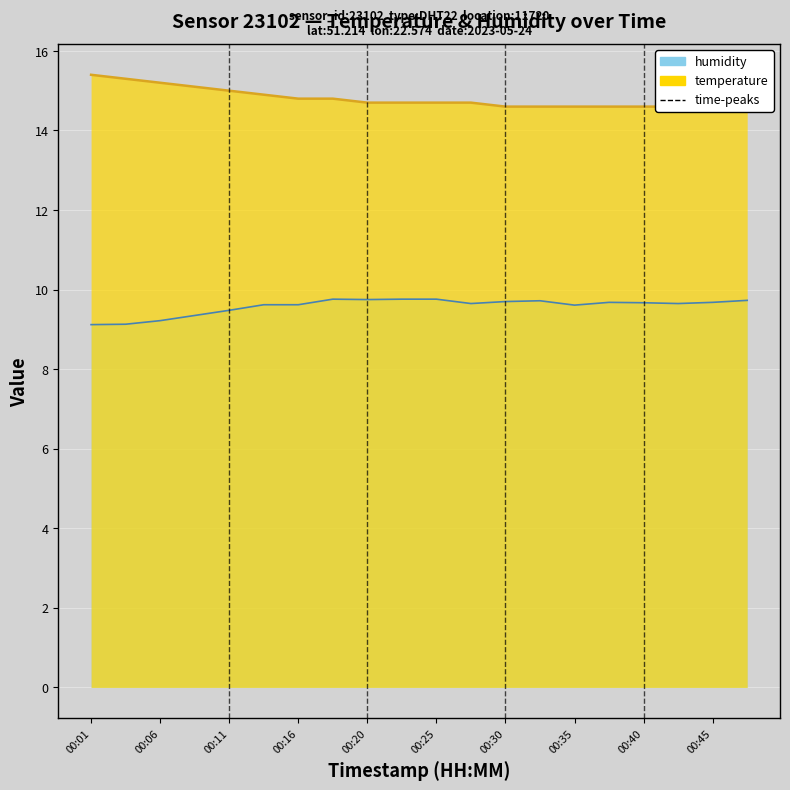

What is the approximate value of temperature at 00:35?

14.6